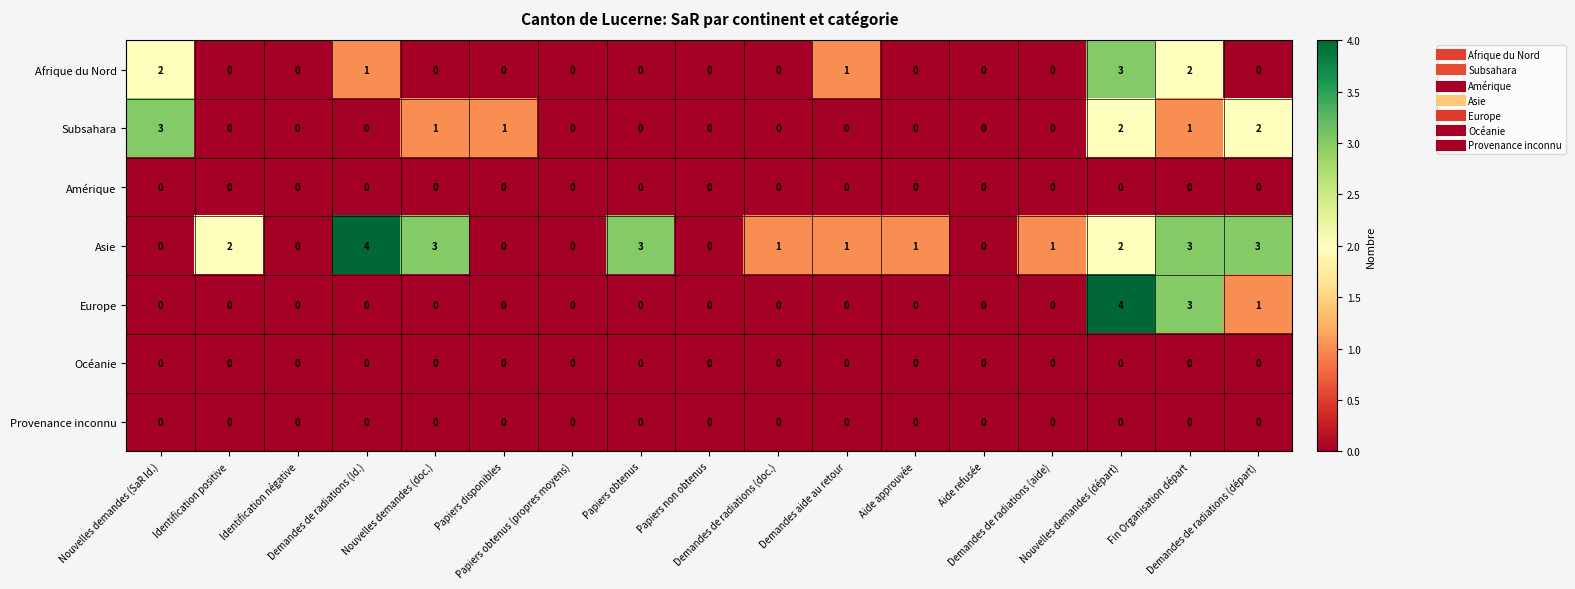

How many Afrique du Nord values are between 0 and 1?

14